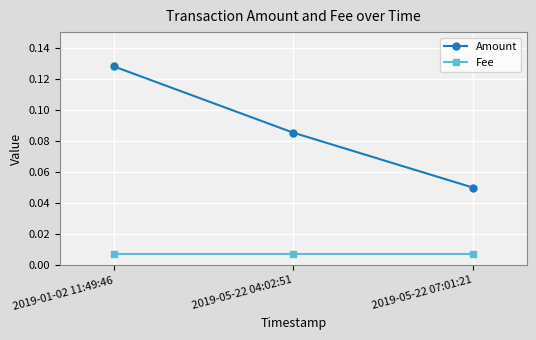

Is this an area chart (filled region under the line)?

No